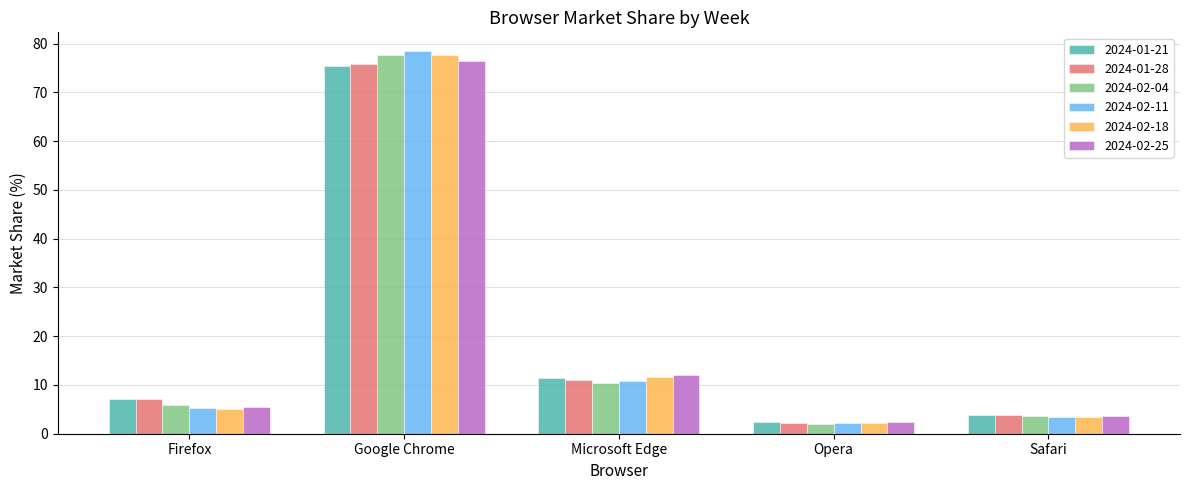

Read the 2024-02-18 value at Google Chrome.

77.6